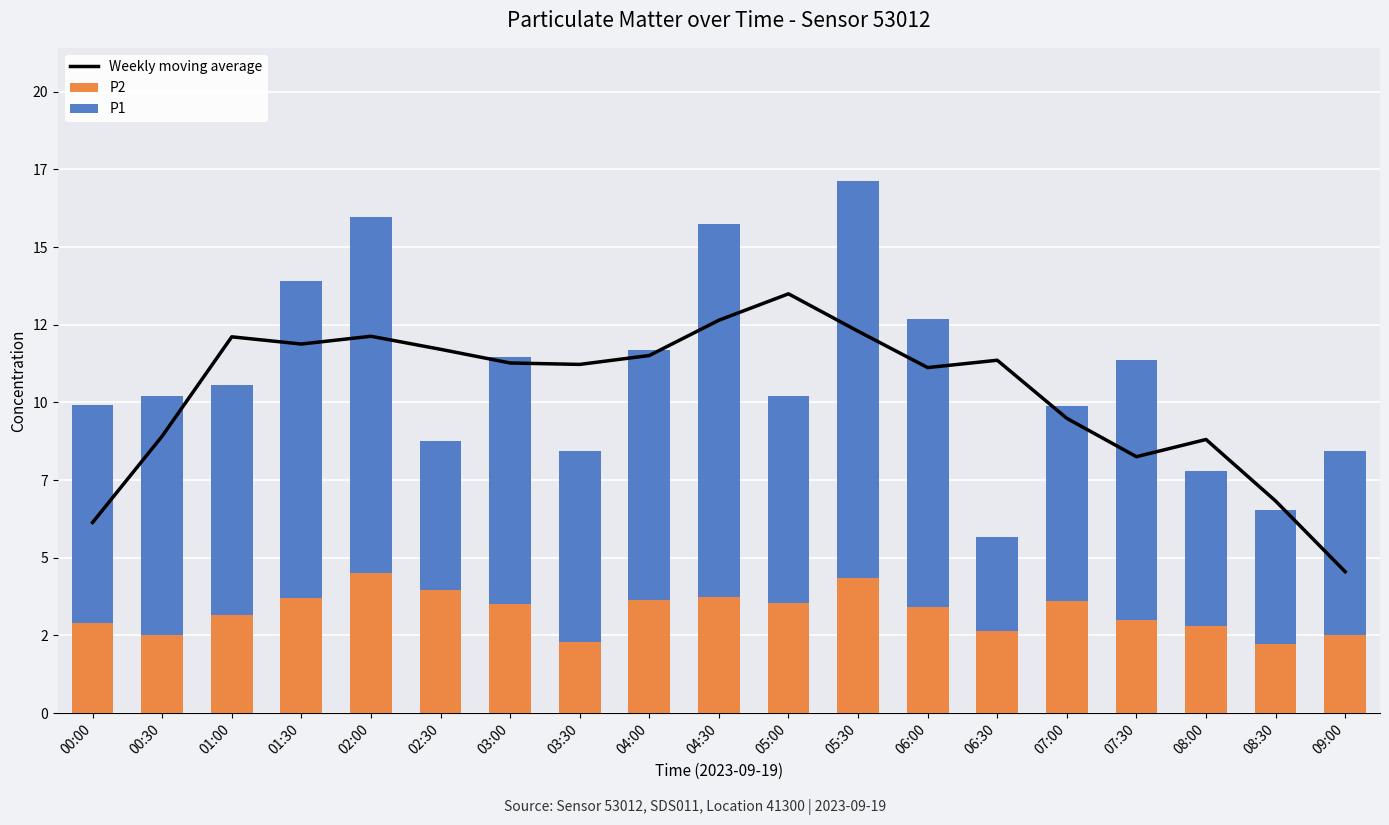

The P2 series shows 2.2 at 08:30. True or false?

True